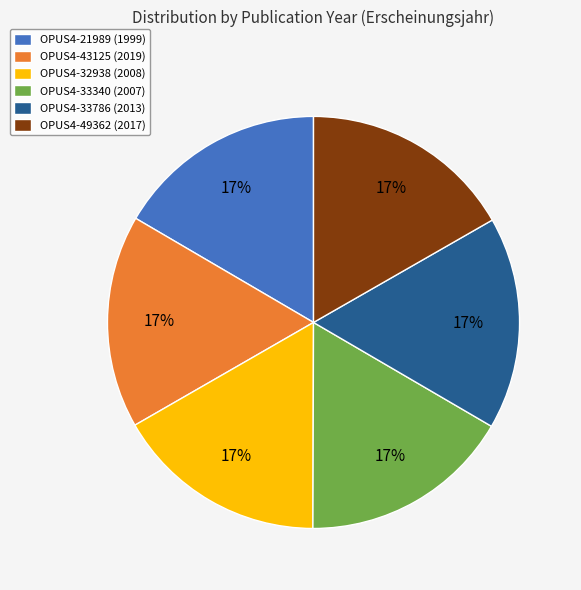

What is the ratio of the value at OPUS4-49362 (2017) to the value at OPUS4-43125 (2019)?

1.0